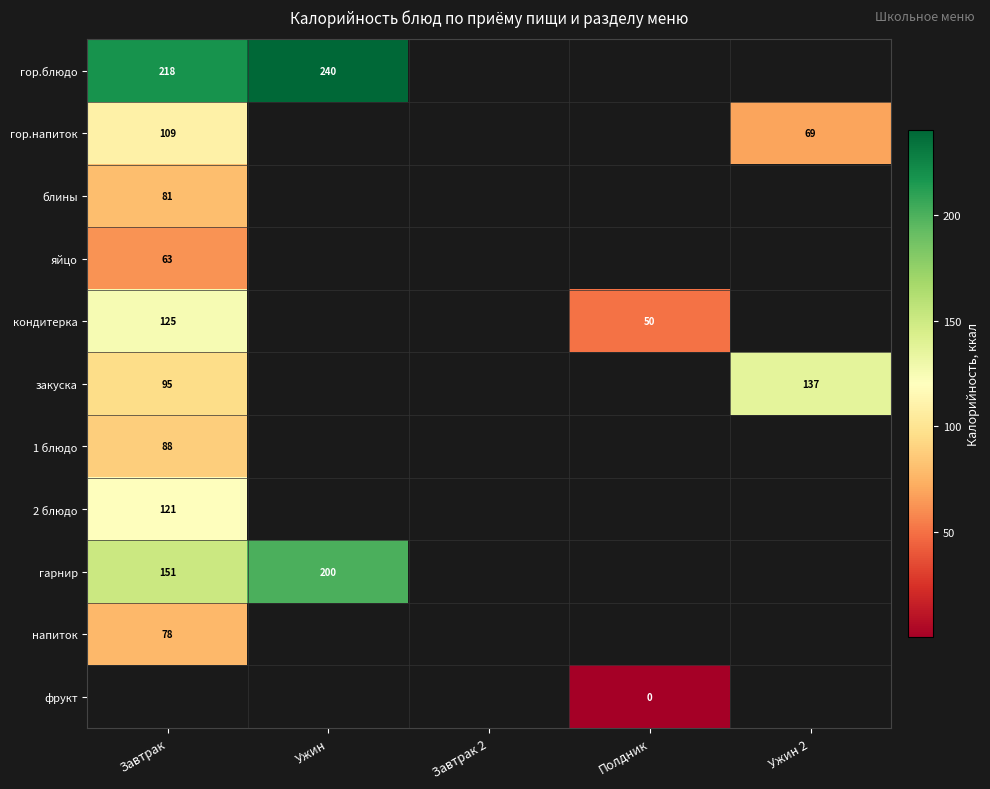

Which label corresponds to the smallest value in the chart?

Полдник